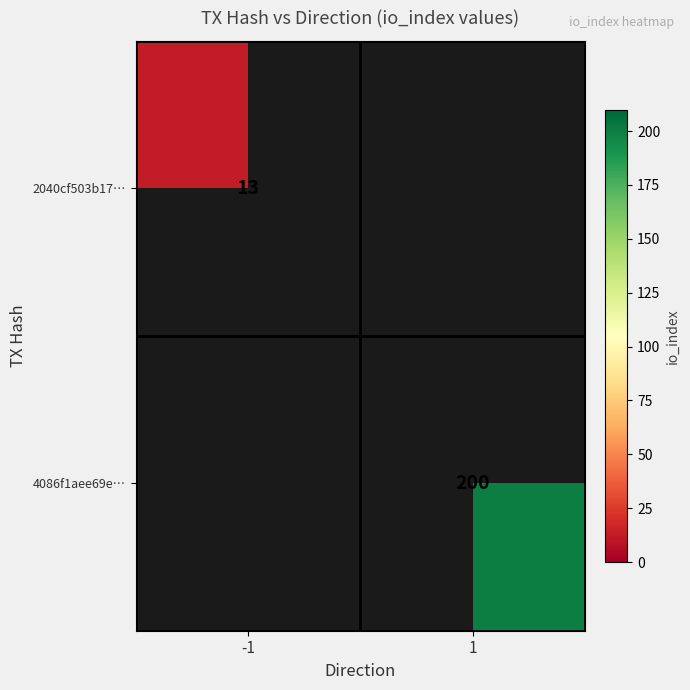

True or false: 4086f1aee69e… has a value of 291 at 1.

False